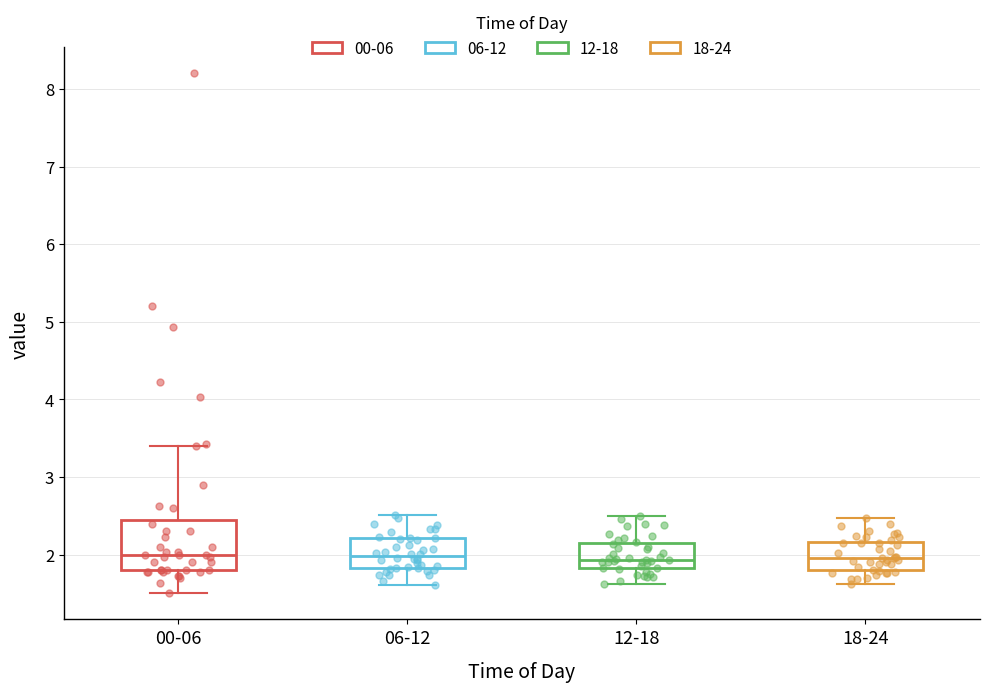

Which box is the tallest, from its lower edge to its upper edge?

00-06